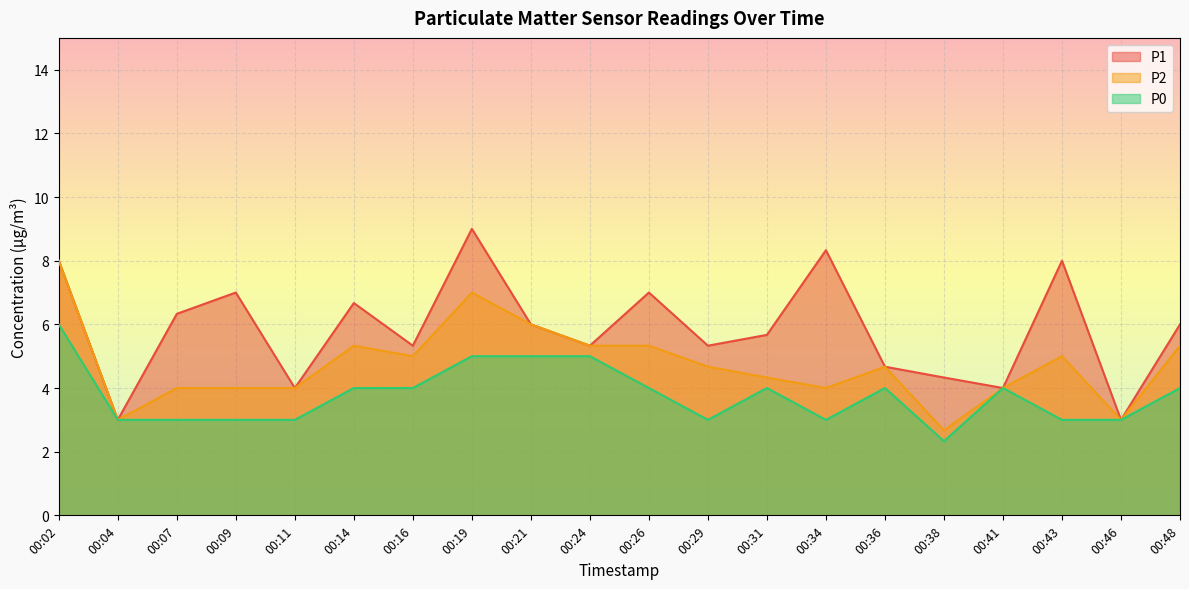

Count the number of categories in the chart.

20